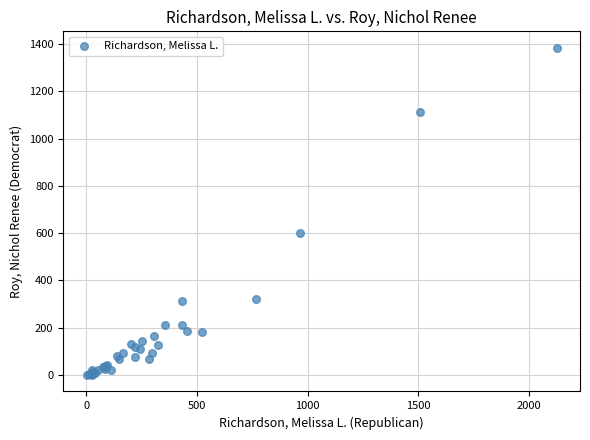

What Y value in the scatter plot is closest to 692?

600